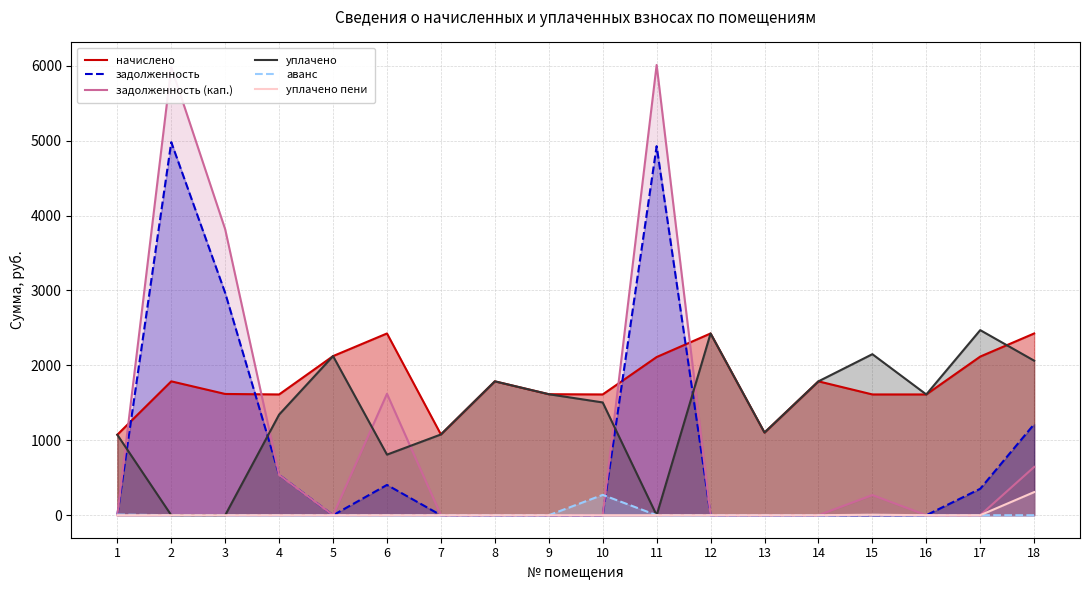

True or false: аванс and уплачено пени intersect in this chart.

False